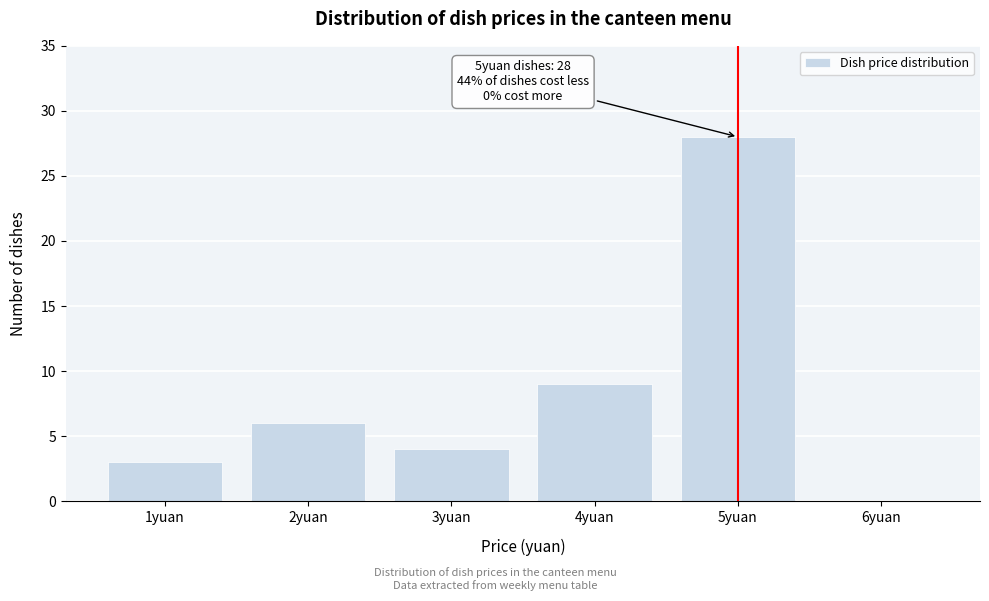

Reading right to left, list all the values displayed in this chart.

6yuan=0	5yuan=28	4yuan=9	3yuan=4	2yuan=6	1yuan=3